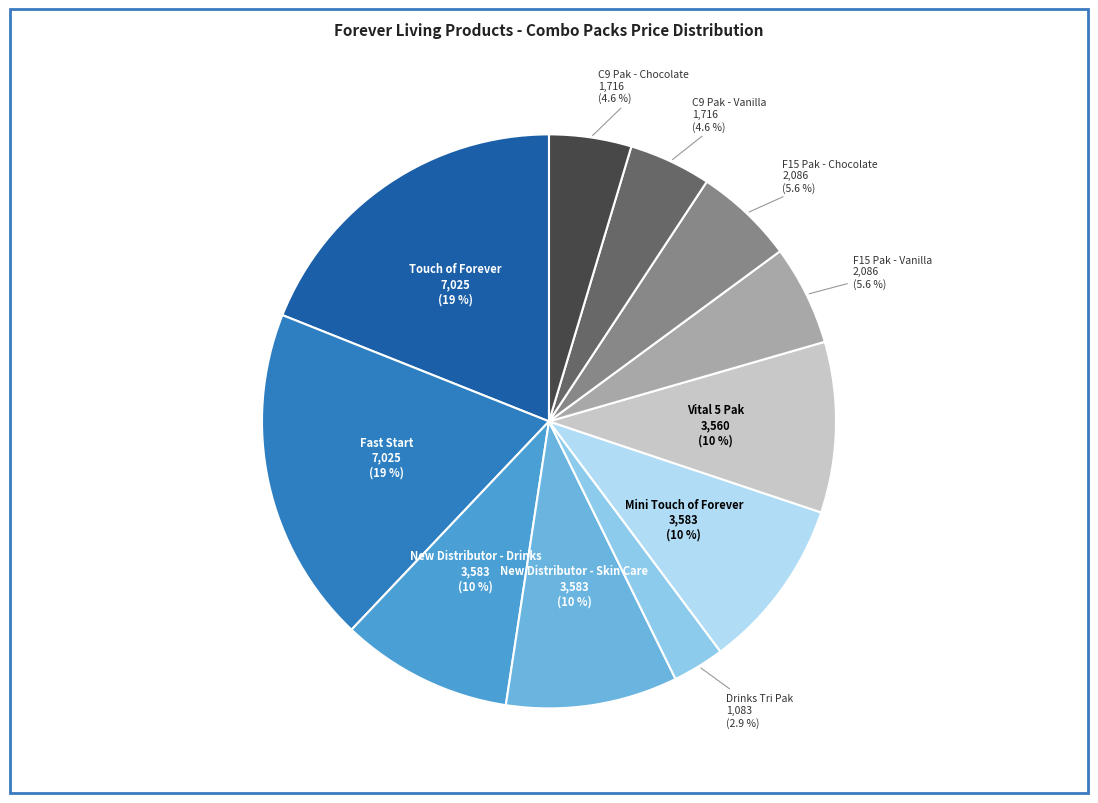

How many slices are in this pie chart?

11